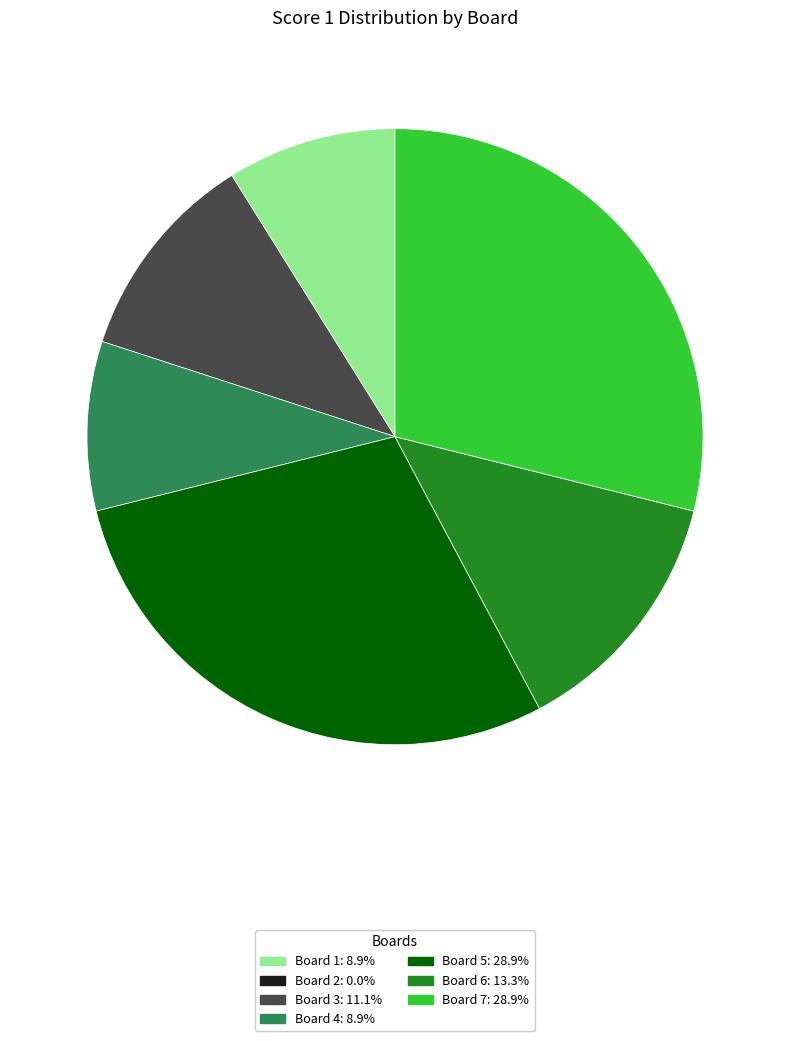

Does any single category account for the majority?

No